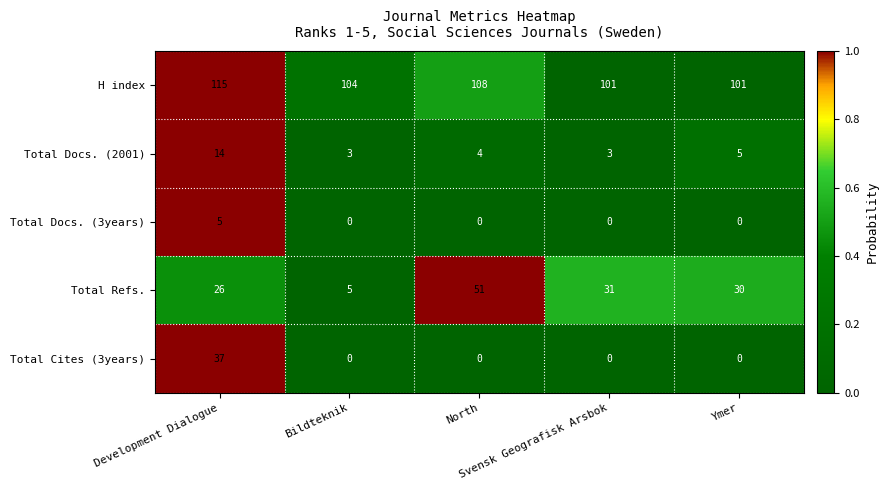

What is the spread (max minus min) of values at Svensk Geografisk Arsbok?

101